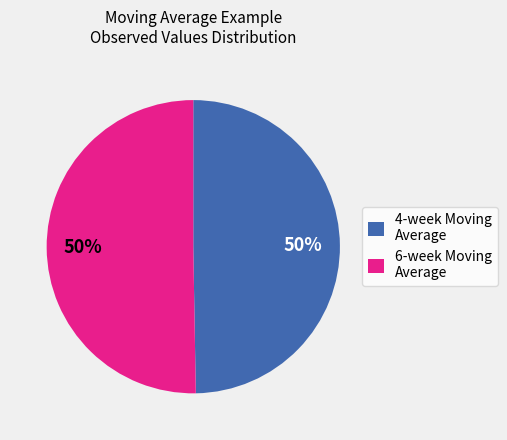

What is the ratio of the value at 4-week Moving Average to the value at 6-week Moving Average?

1.0